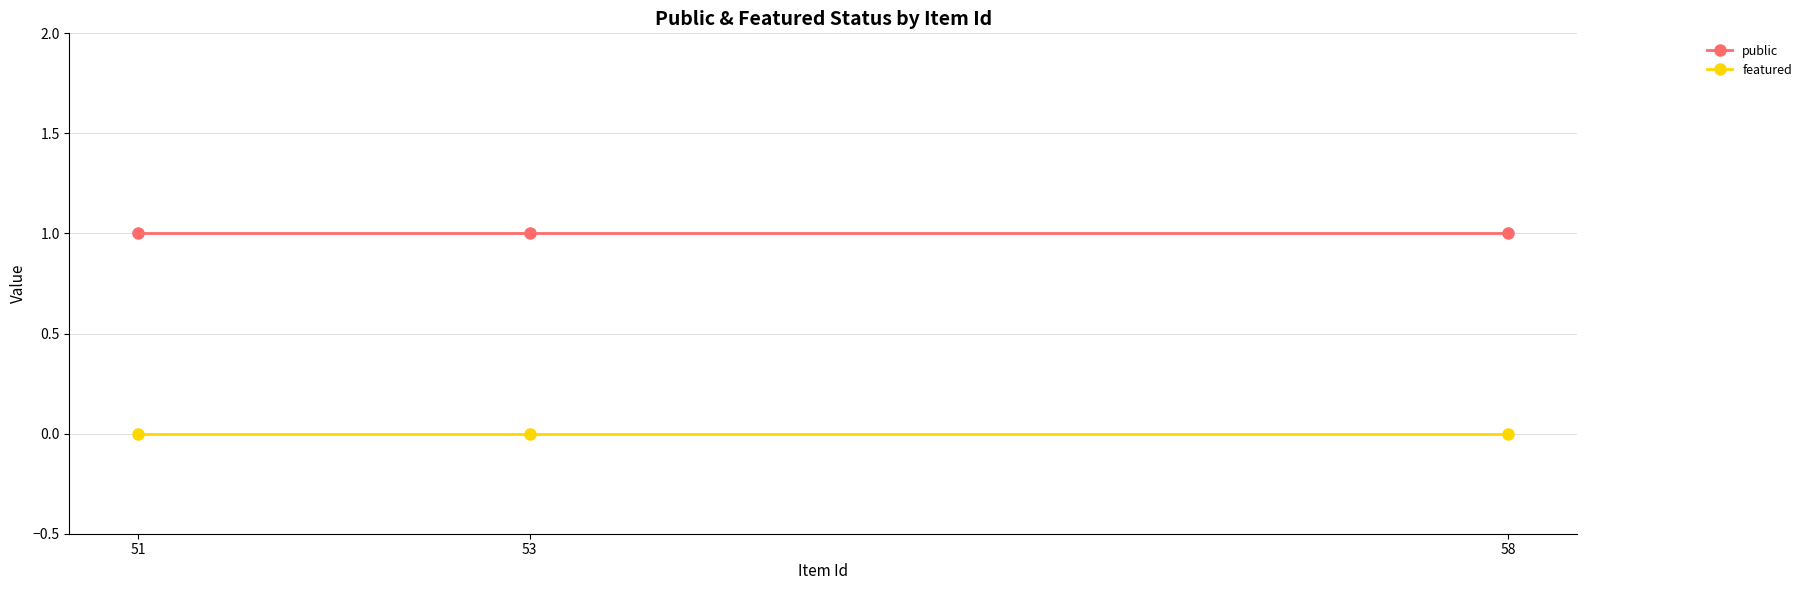

Rank the series at 53 from highest to lowest value.

public, featured